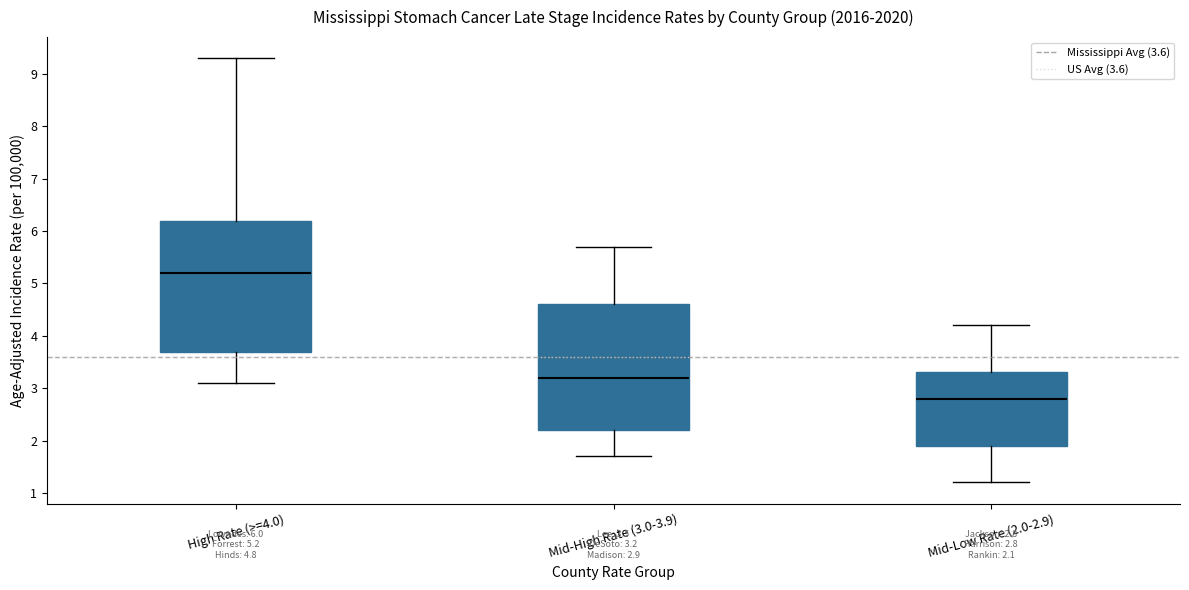

Comparing the boxes themselves (not the whiskers), which one is the tallest?

High Rate (>=4.0)